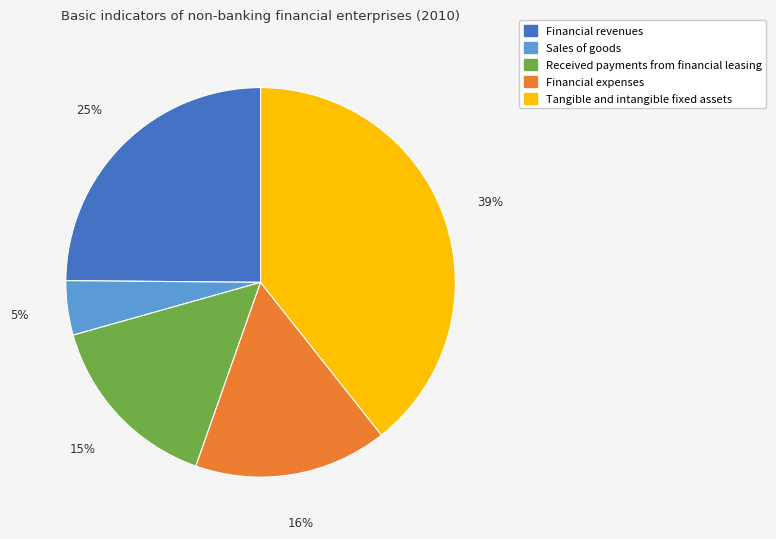

To the nearest percent, what percentage of the pie is Tangible and intangible fixed assets?

39%